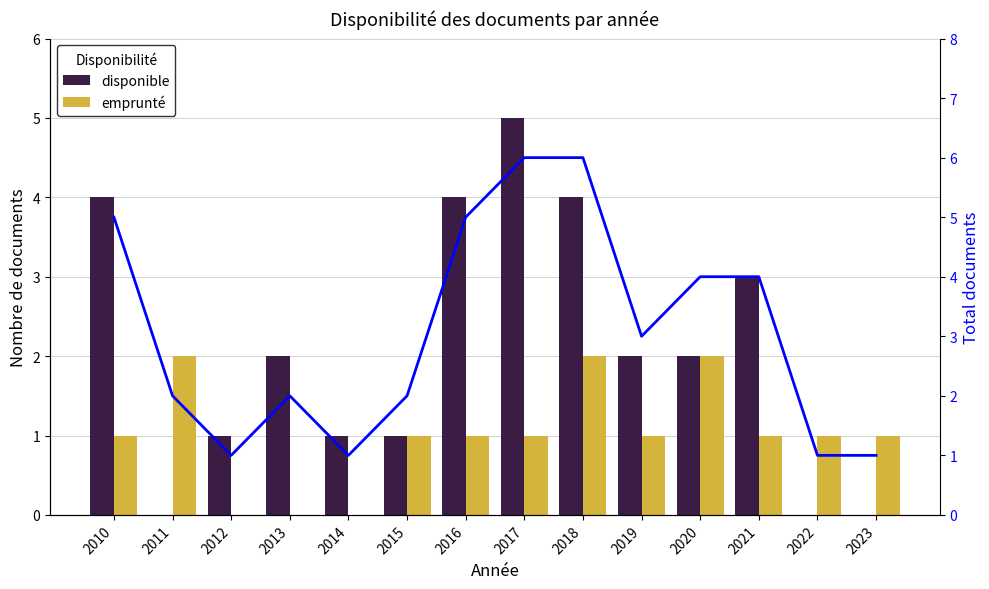

What is the average value of the disponible series?

2